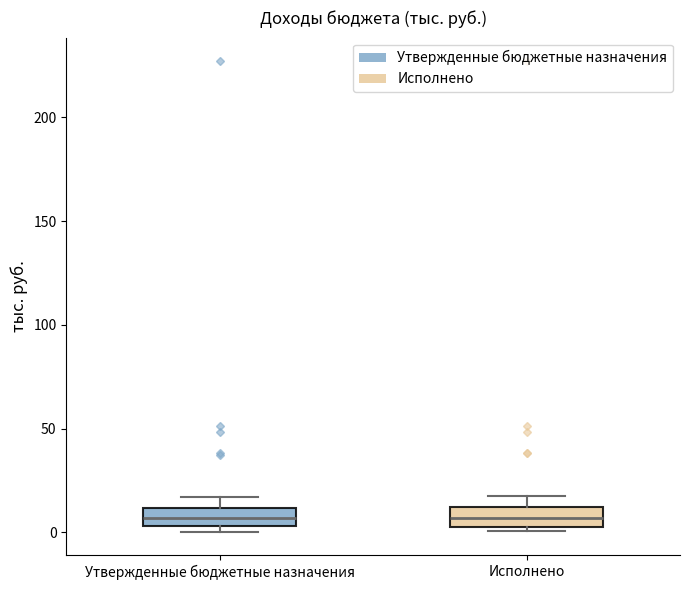

Reading left to right, read every box against the y-axis: the position of its median line, the range the box covers, and the ends of its whiskers. The values are not printed on the chart, so give them approximately, as read against the axis.

Утвержденные бюджетные назначения: median 5 (inside the box), box 5 to 10, whiskers 0 to 15
Исполнено: median 5 (inside the box), box 5 to 10, whiskers 0 to 20